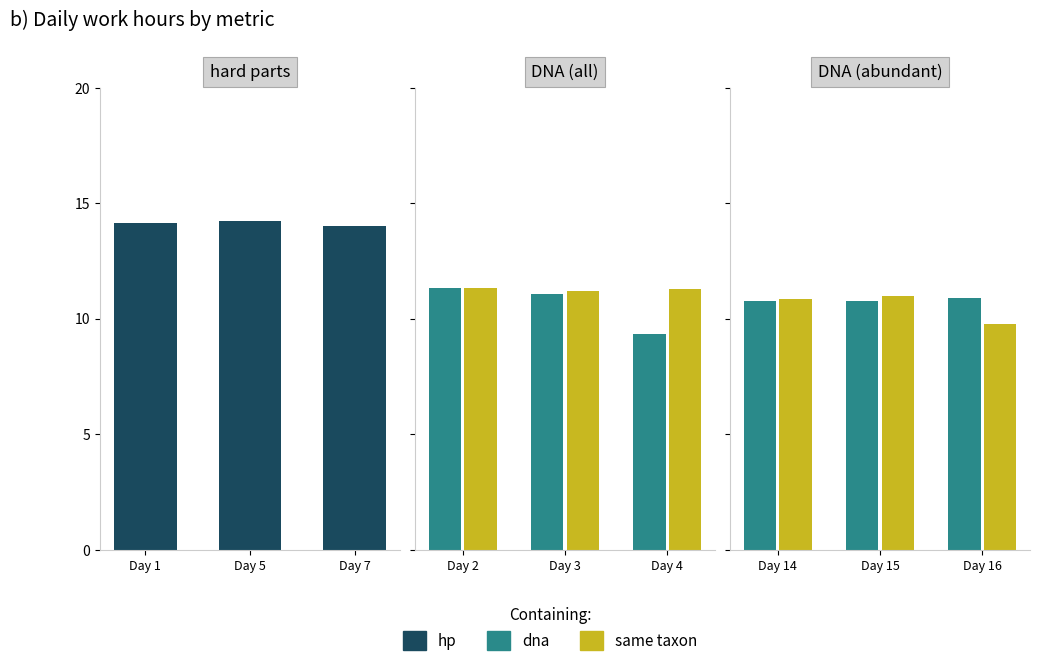

How many values in the hp series are below 14?

1